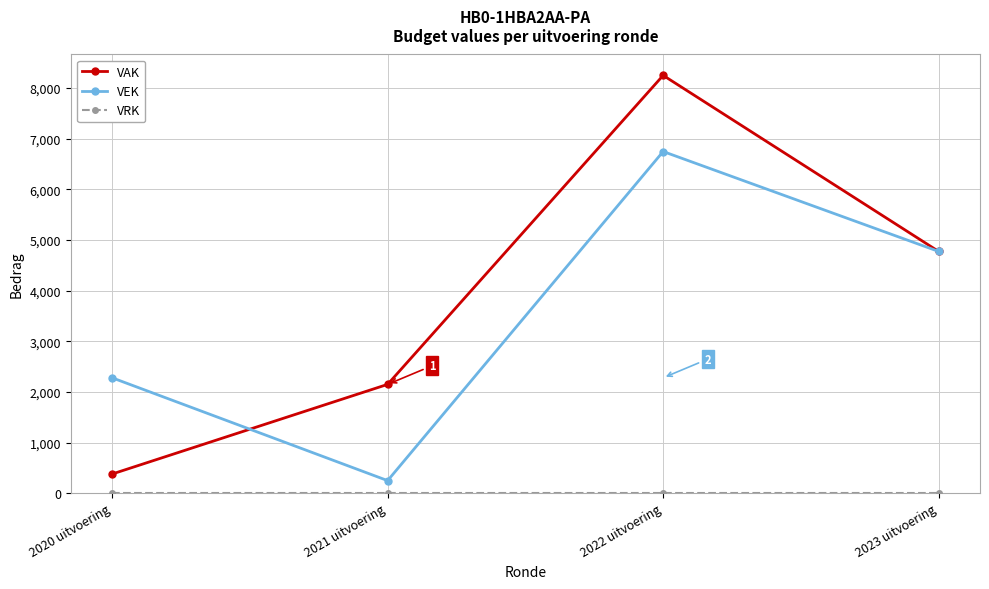

Which series has the widest spread of values?

VAK